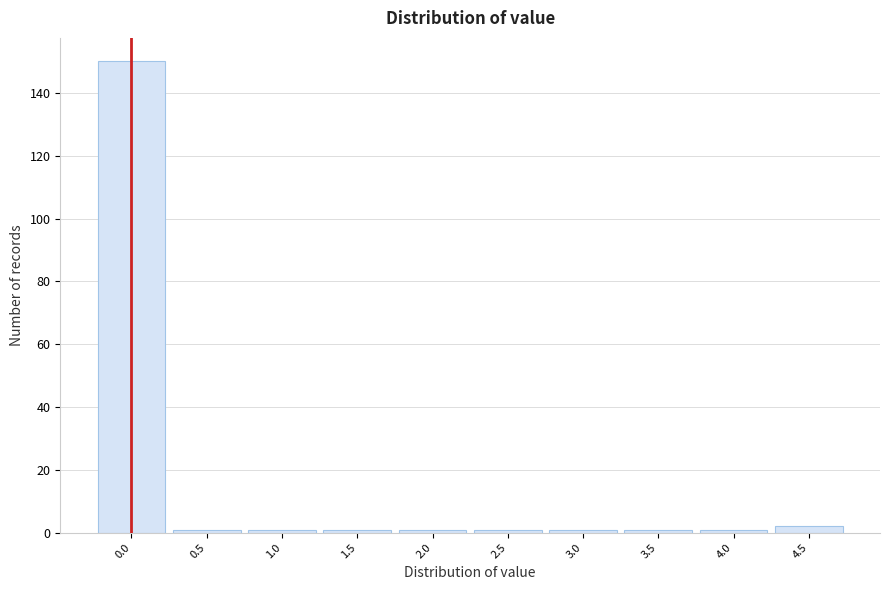

Reading left to right, list all the values displayed in this chart.

0.0=150	0.5=1	1.0=1	1.5=1	2.0=1	2.5=1	3.0=1	3.5=1	4.0=1	4.5=2